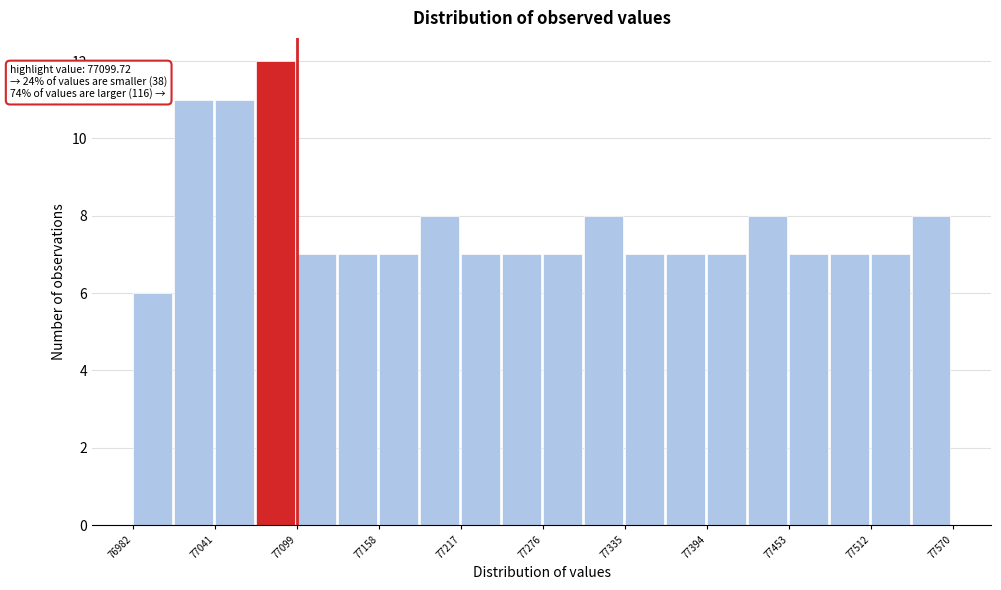

Around what value on the x-axis is the tallest bar? Give the approximate position of its centre, as read against the axis.

77080